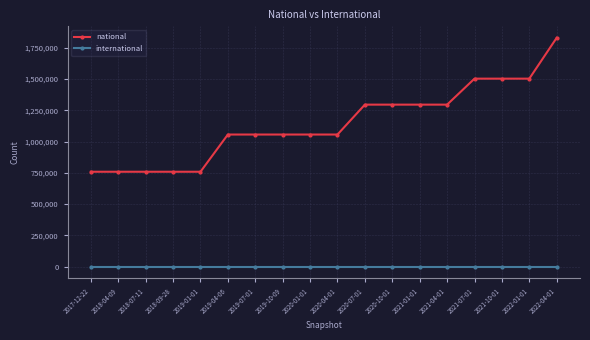

Count the number of categories in the chart.

18